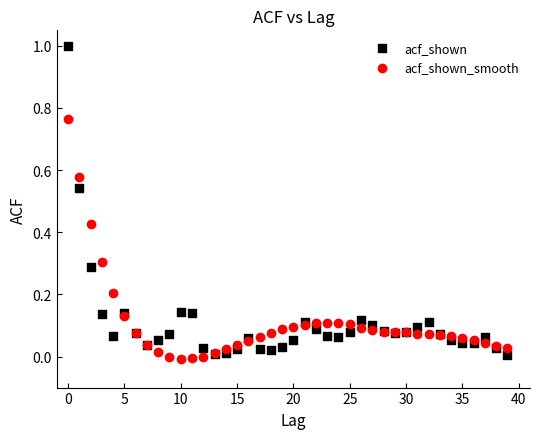

Which series contains the highest Y value?

acf_shown